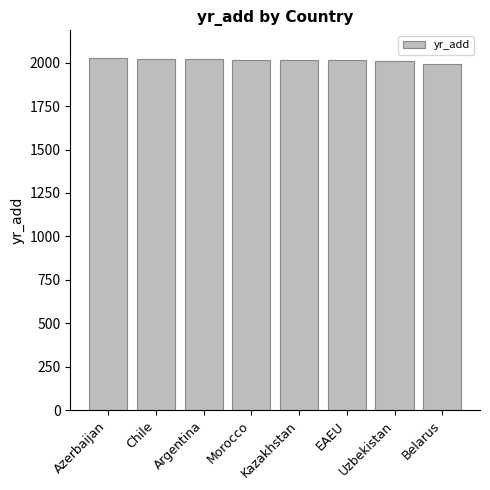

What is the greatest value displayed?

2024